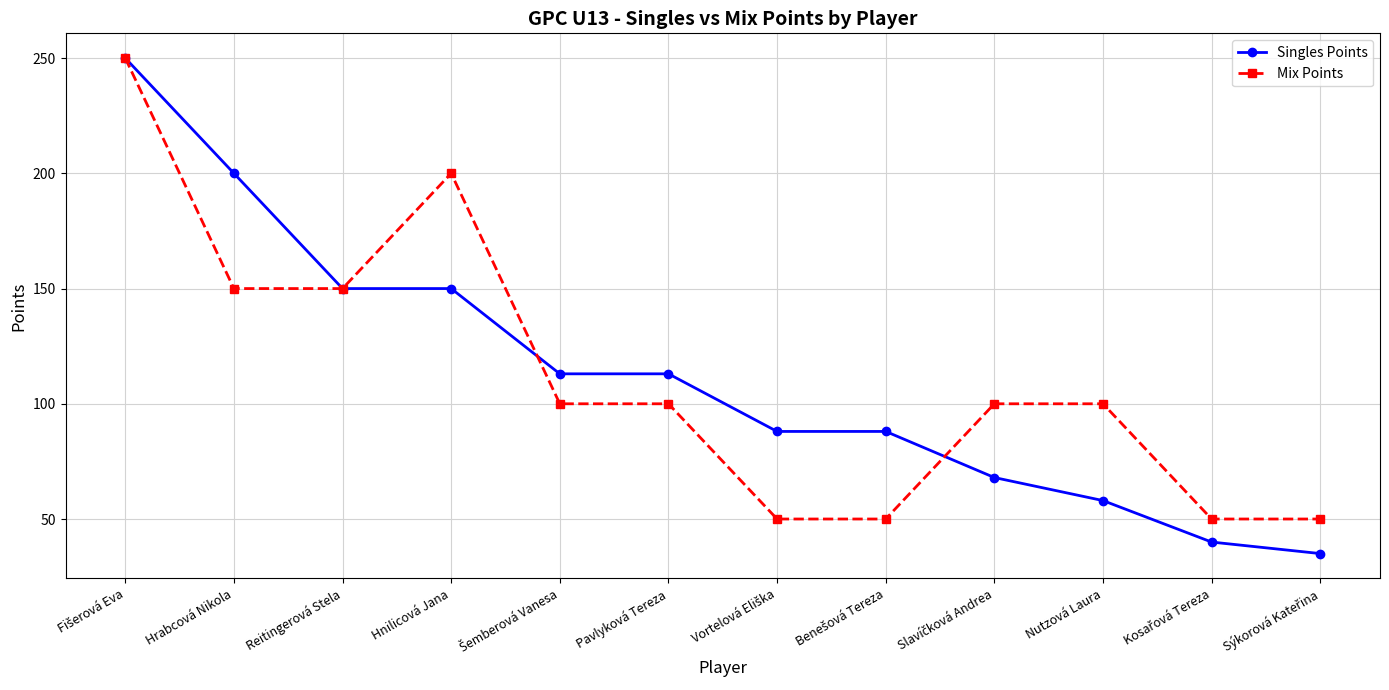

What is the greatest value displayed?

250